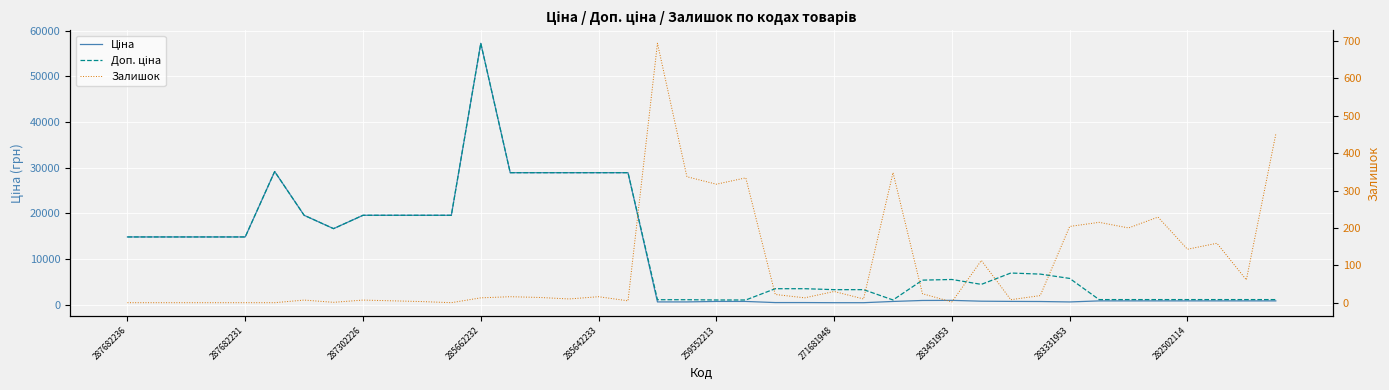

True or false: Залишок has a value of 10.4 at 287302226.

False